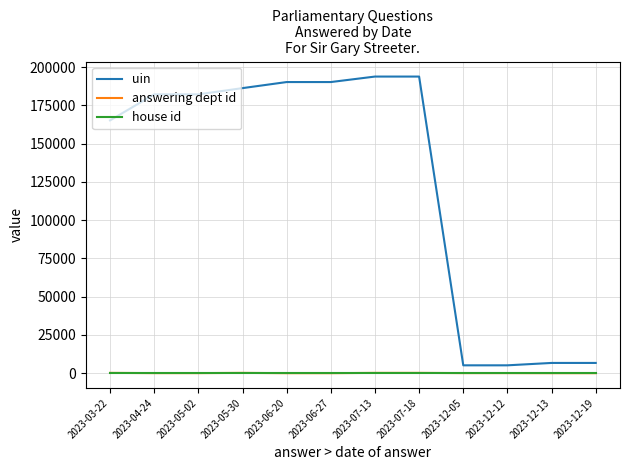

True or false: answering dept id has a value of 215 at 2023-03-22.

True